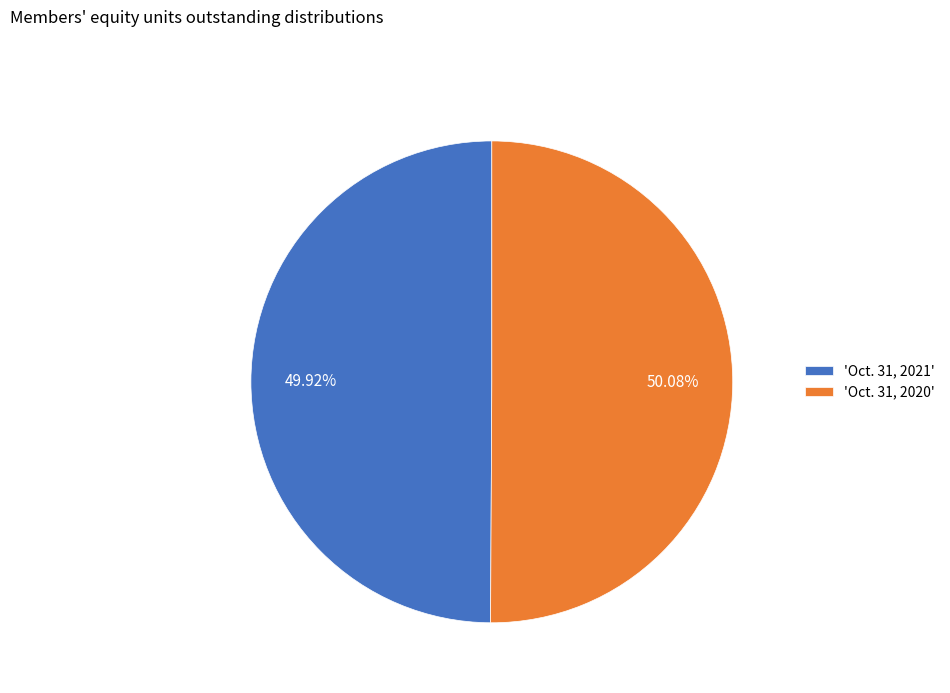

Is there any slice that represents more than half of the pie?

Yes